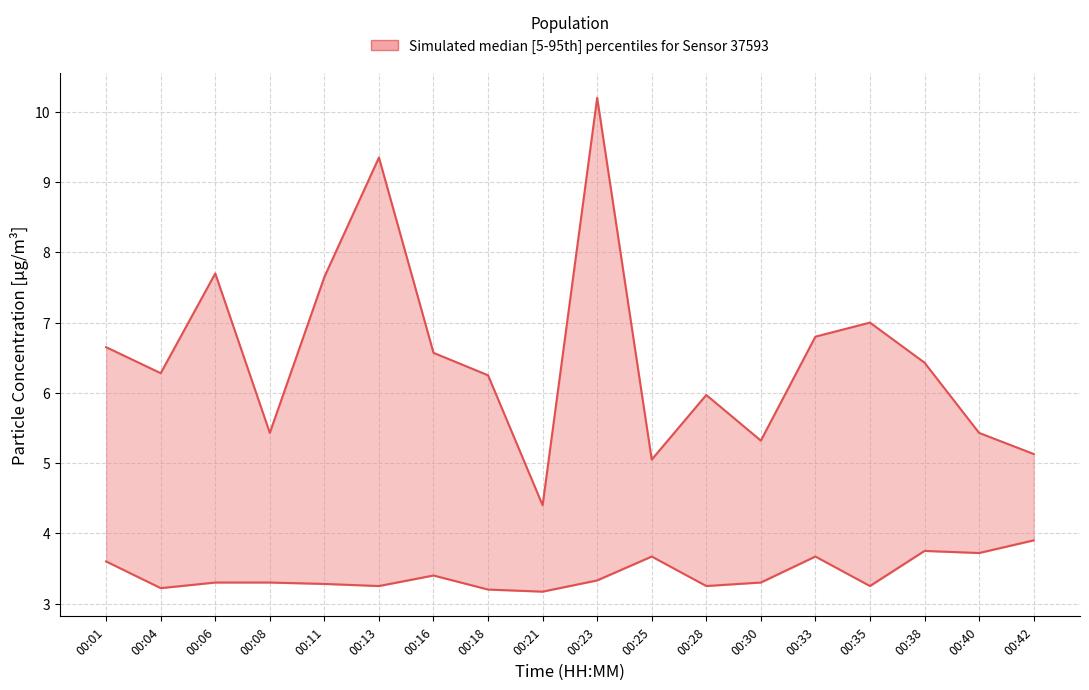

Which has a higher value, 00:38 or 00:40?

00:38